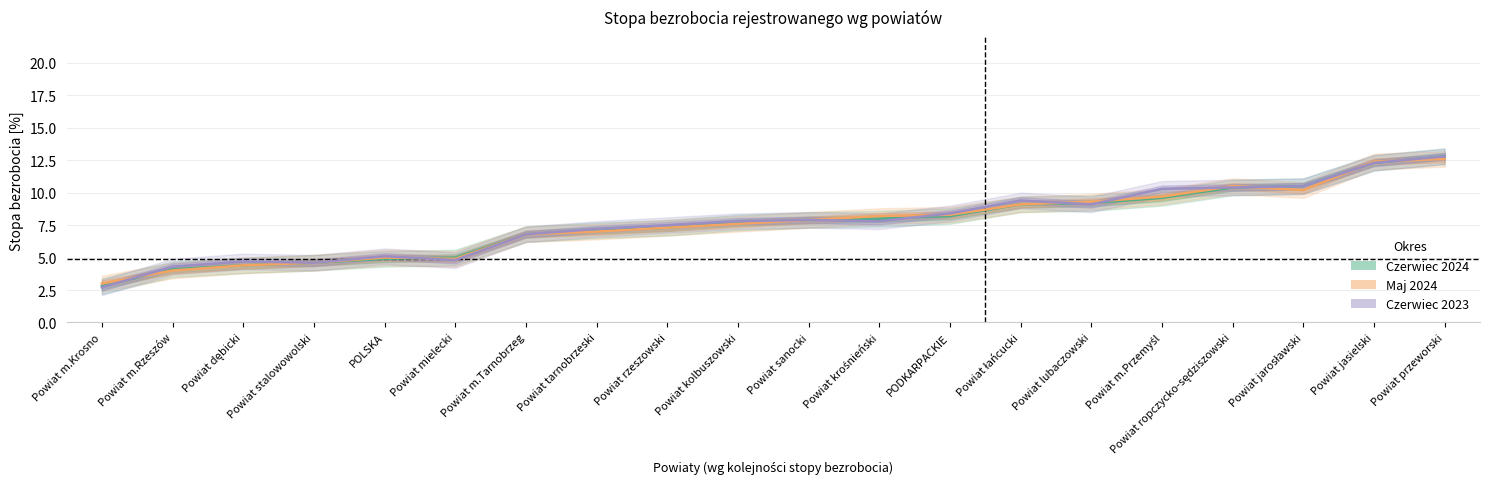

What is the label of the 1st point from the left?

Powiat m.Krosno